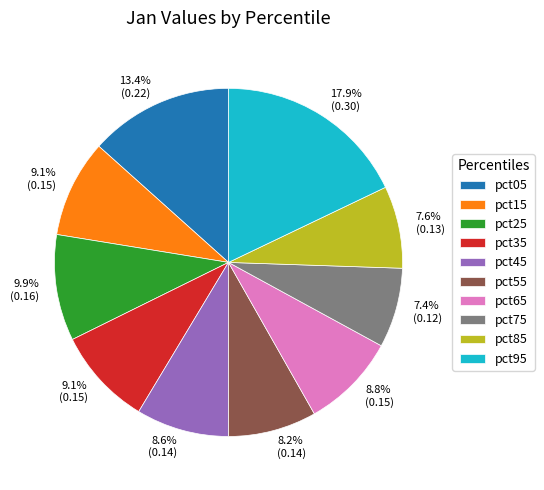

What percentage is NOT represented by pct55?

91.8%